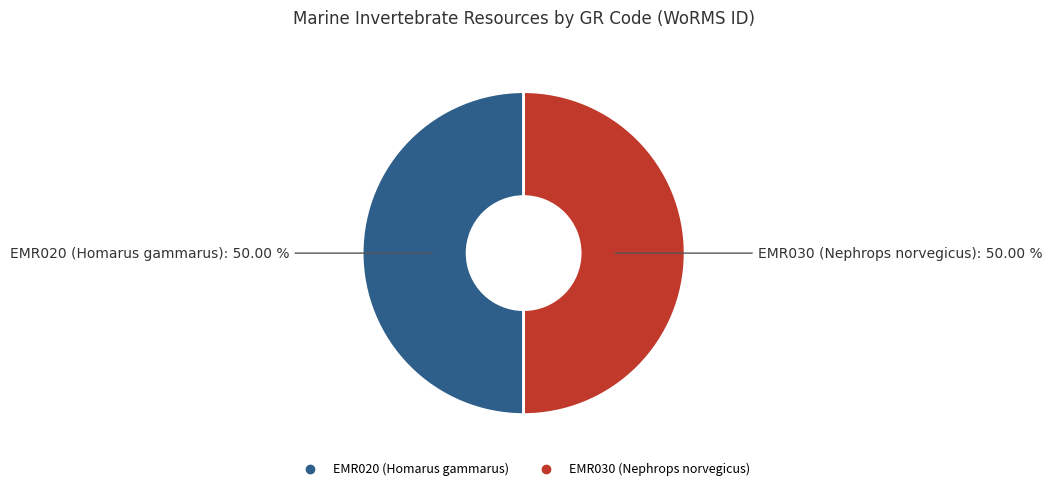

To the nearest percent, what is the combined percentage of EMR020 (Homarus gammarus) and EMR030 (Nephrops norvegicus)?

100%